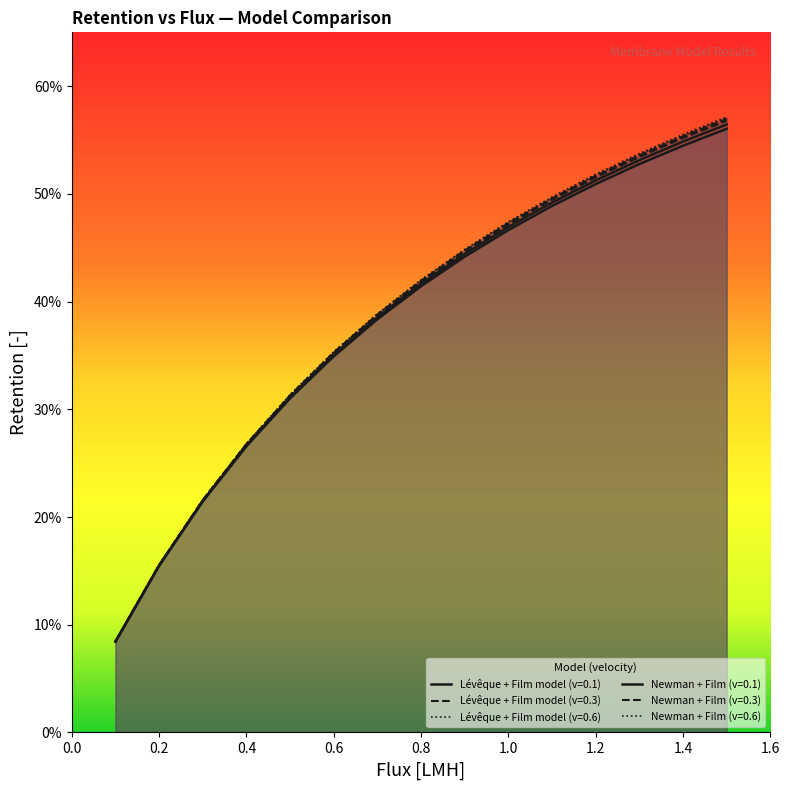

Reading left to right, list all the values displayed in this chart.

Lévêque + Film model (v=0.1): 0.1	0.2	0.2	0.3	0.3	0.4	0.4	0.4	0.4	0.5	0.5	0.5	0.5	0.5	0.6
Lévêque + Film model (v=0.3): 0.1	0.2	0.2	0.3	0.3	0.4	0.4	0.4	0.4	0.5	0.5	0.5	0.5	0.6	0.6
Lévêque + Film model (v=0.6): 0.1	0.2	0.2	0.3	0.3	0.4	0.4	0.4	0.4	0.5	0.5	0.5	0.5	0.6	0.6
Newman + Film (v=0.1): 0.1	0.2	0.2	0.3	0.3	0.3	0.4	0.4	0.4	0.5	0.5	0.5	0.5	0.5	0.6
Newman + Film (v=0.3): 0.1	0.2	0.2	0.3	0.3	0.4	0.4	0.4	0.4	0.5	0.5	0.5	0.5	0.6	0.6
Newman + Film (v=0.6): 0.1	0.2	0.2	0.3	0.3	0.4	0.4	0.4	0.4	0.5	0.5	0.5	0.5	0.6	0.6